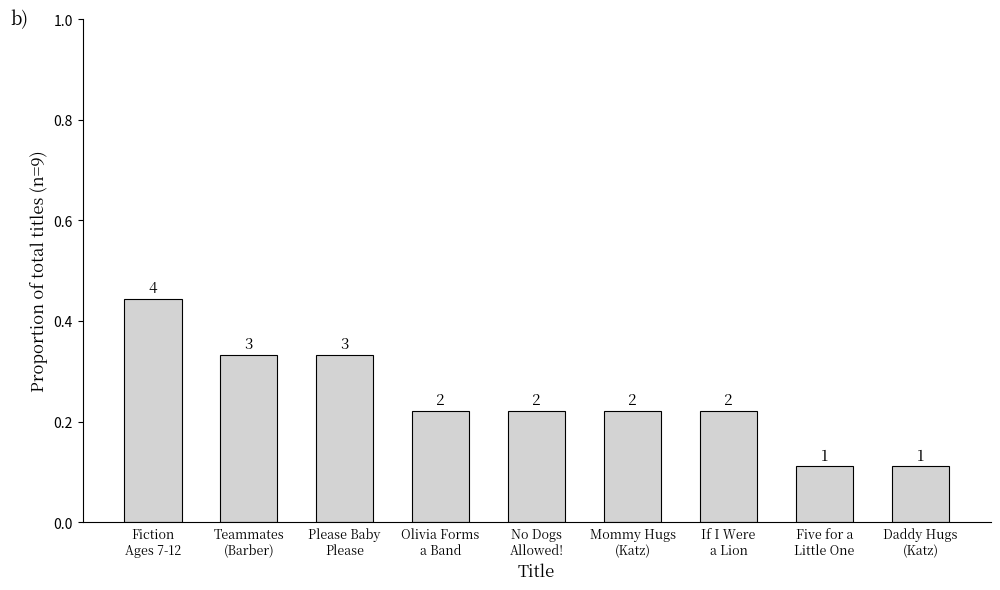

Are the bars grouped side by side (vs. stacked)?

No